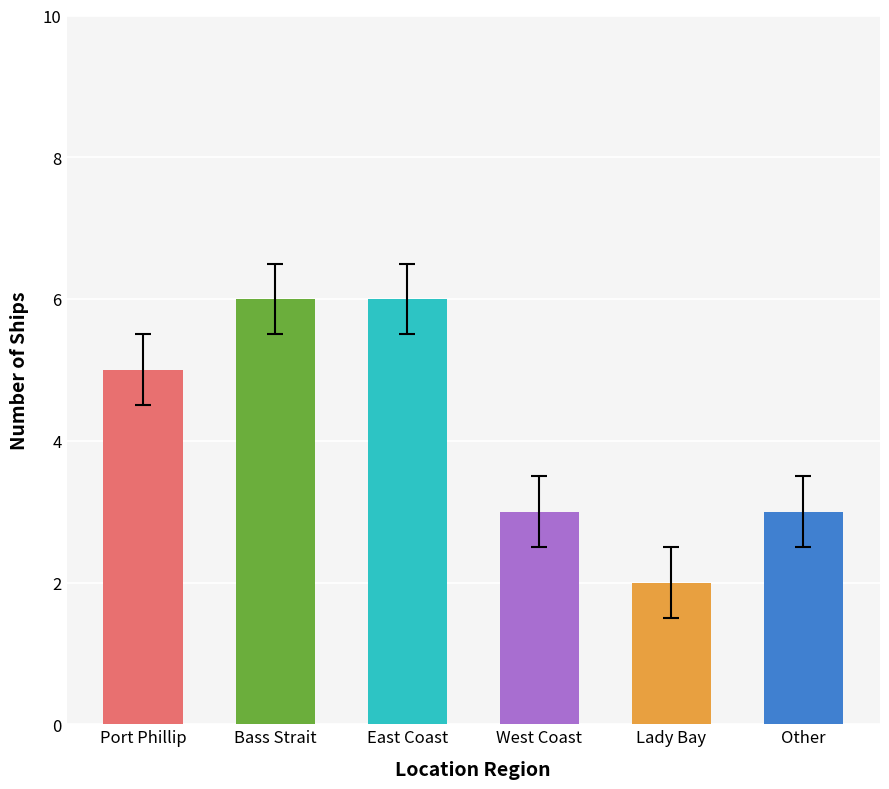

How many bars are there in total?

6